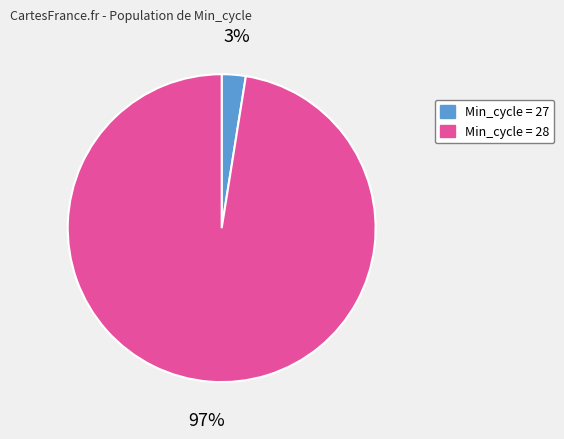

How many slices are in this pie chart?

2